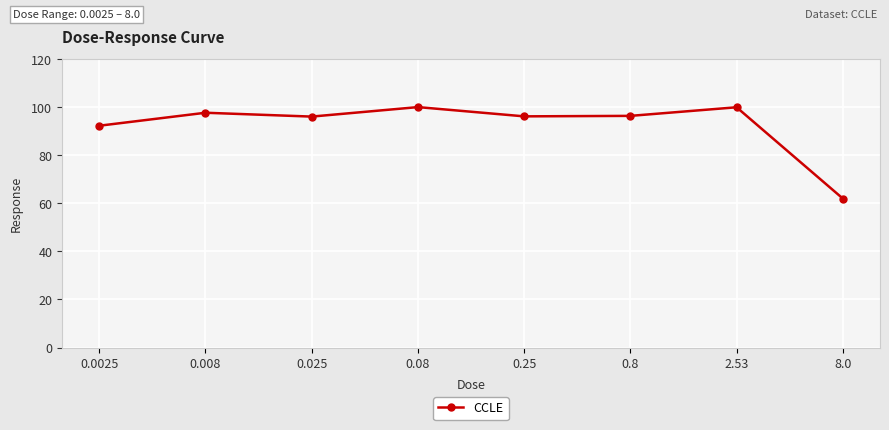

How many lines are shown in the chart?

1